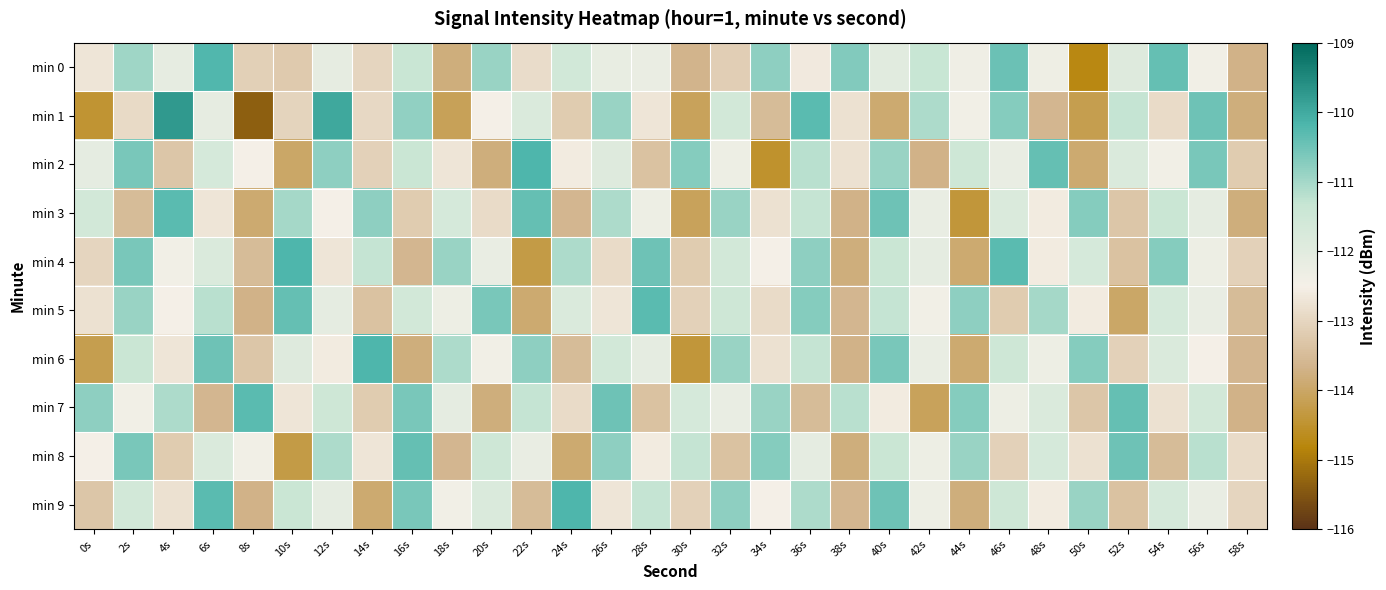

Which category has the highest value across all series?

4s